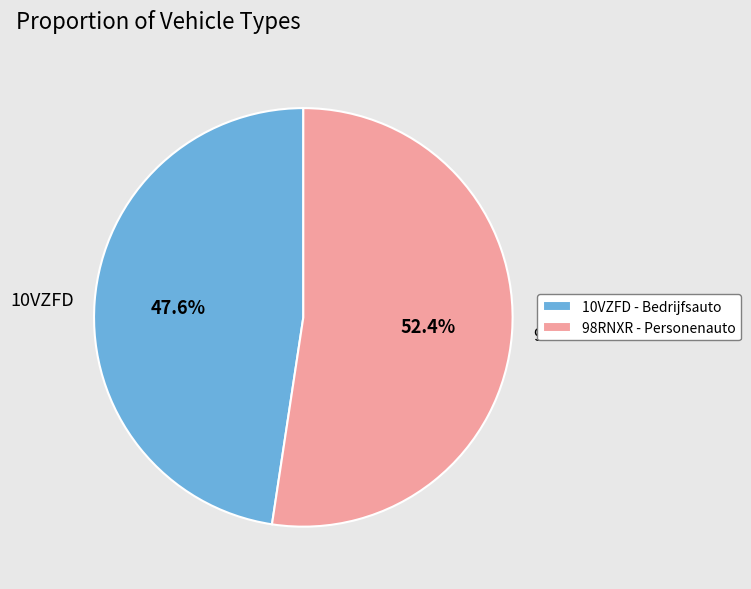

Between 98RNXR and 10VZFD, which is larger?

98RNXR